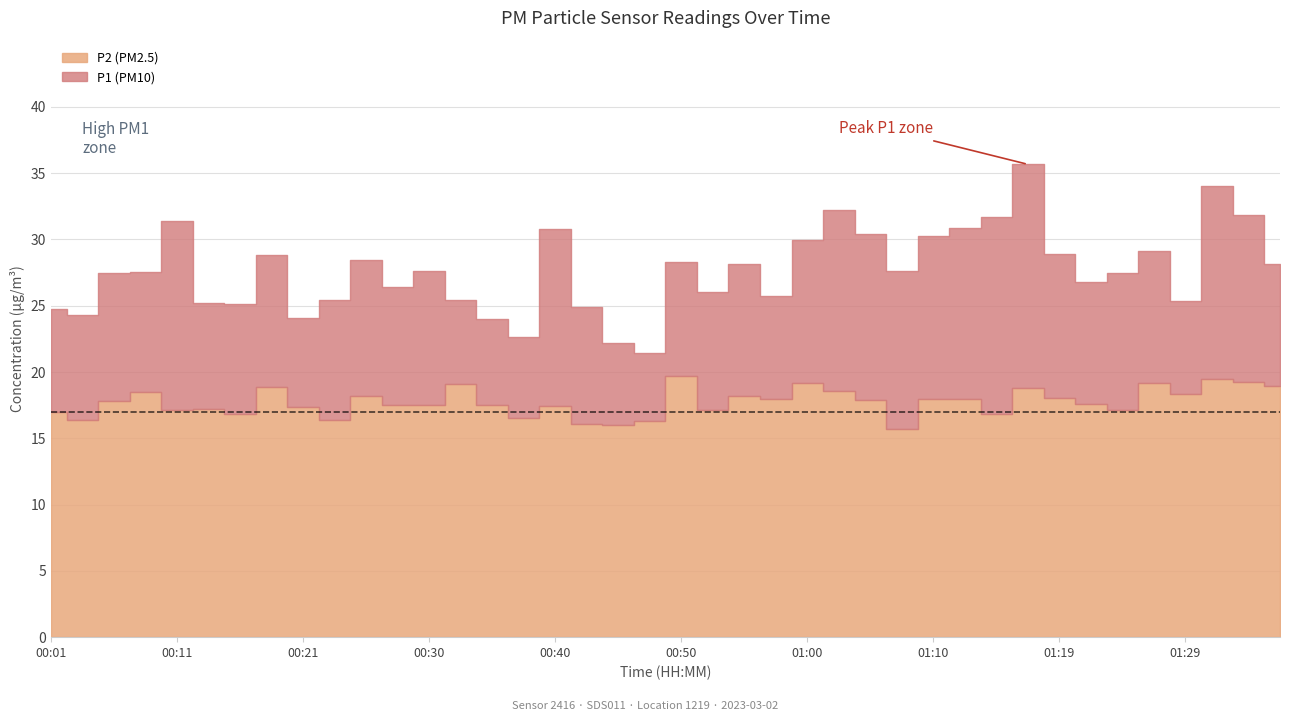

What is the label of the 7th point from the right?

01:22